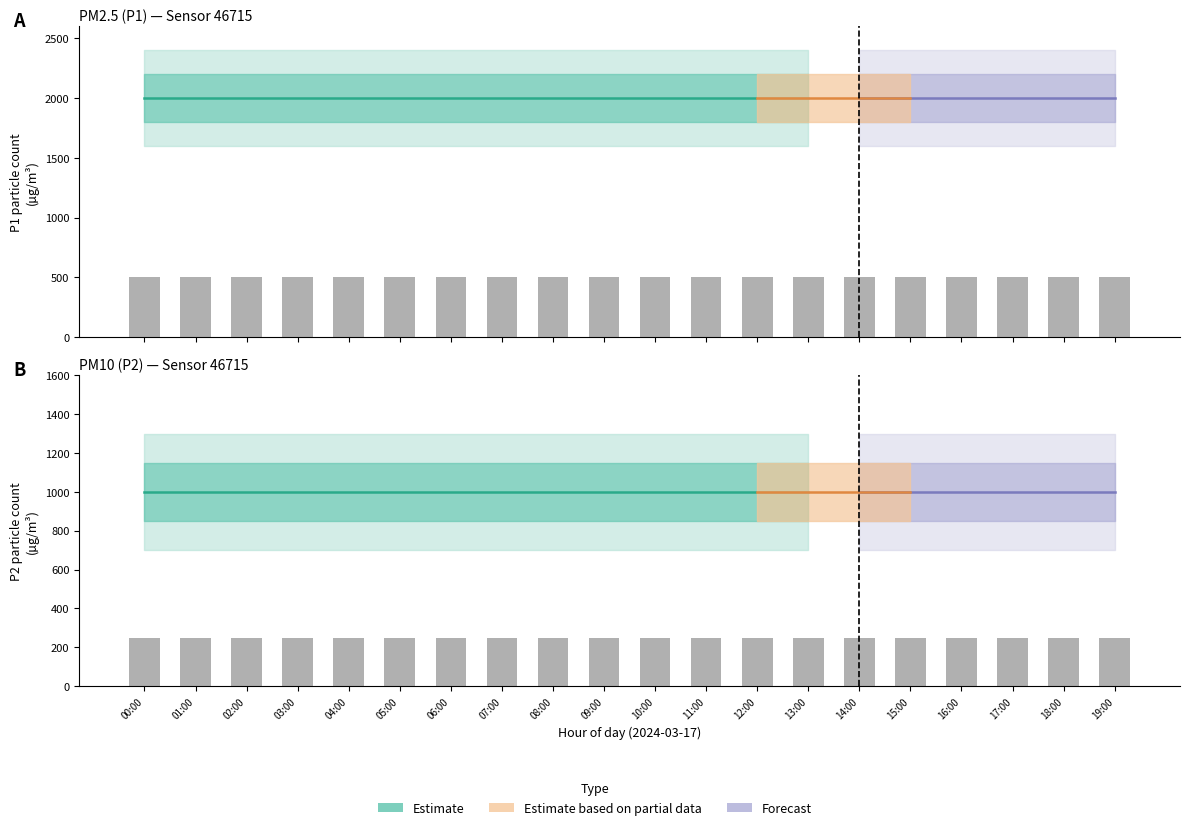

What is the highest value of the P2 series?

999.9